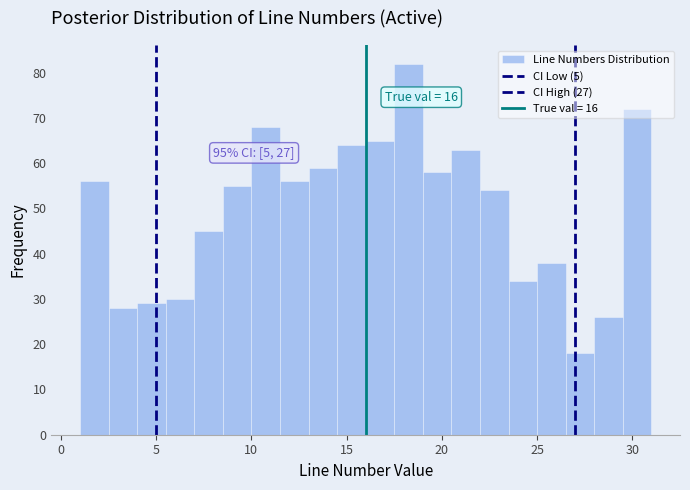

Read against the x-axis, roughly where is the centre of the tallest bar?

18.5